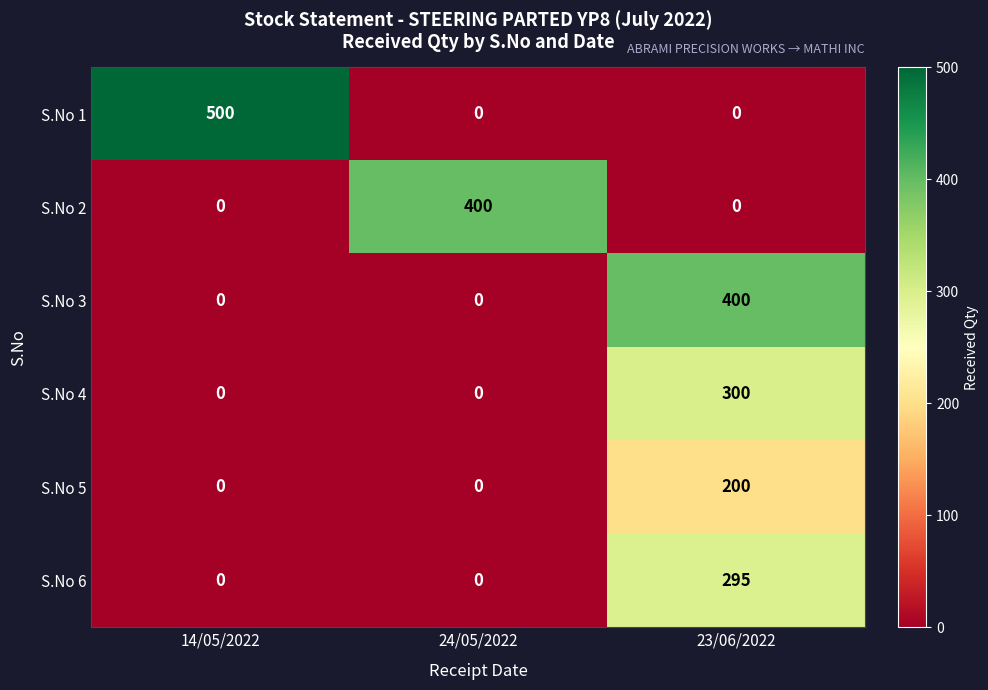

Is it true that S.No 5 equals 76 at 23/06/2022?

False